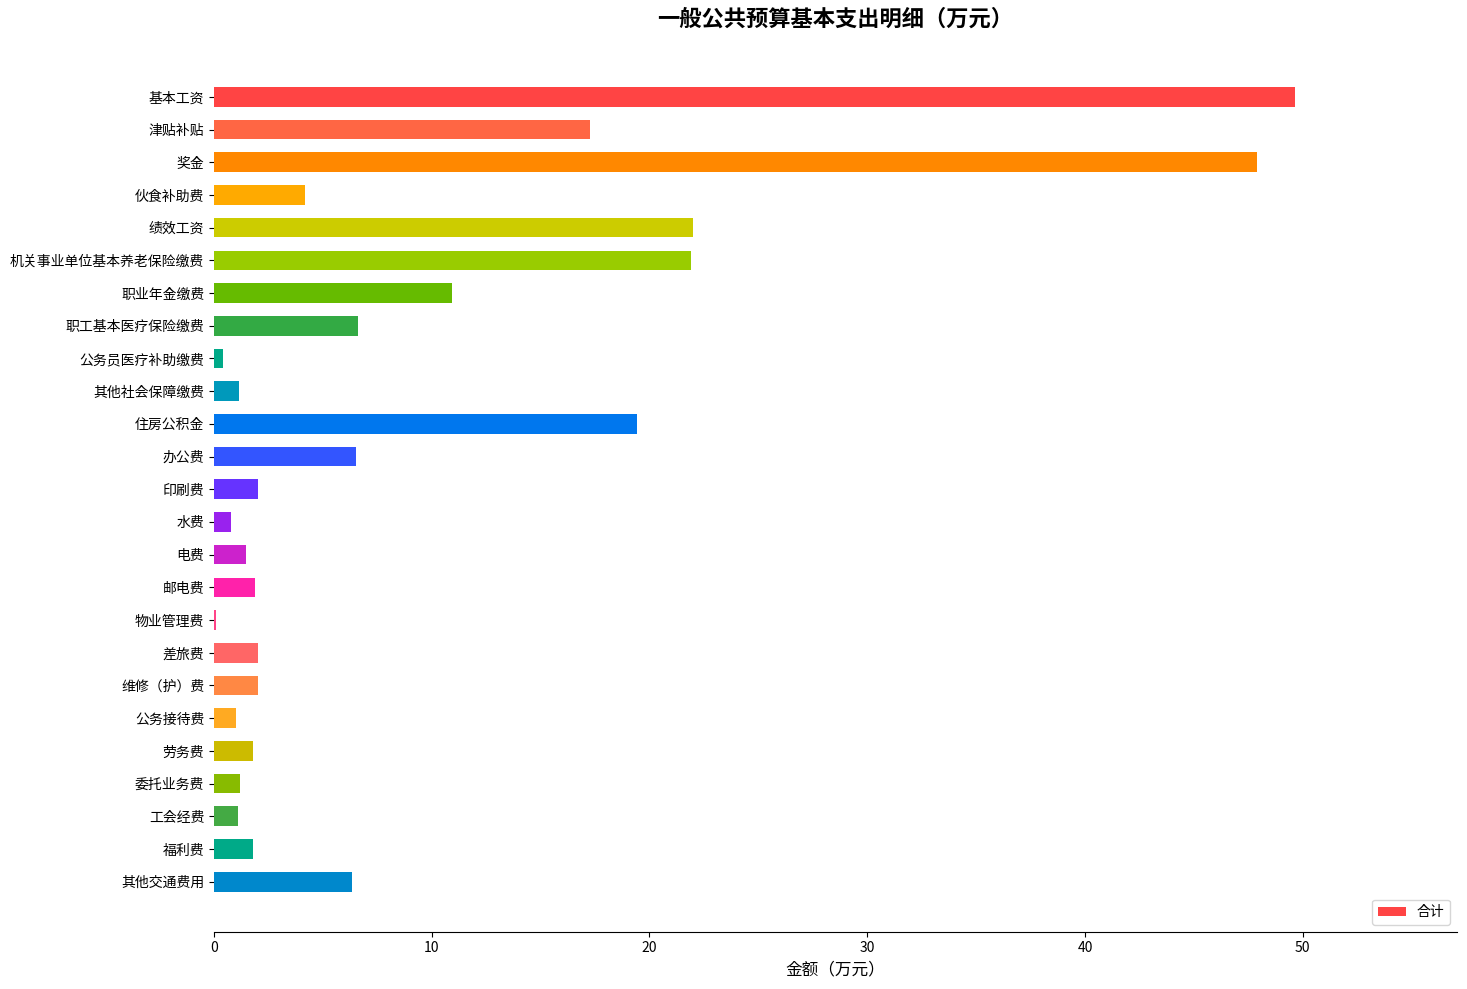

What is the sum of all values?

231.4